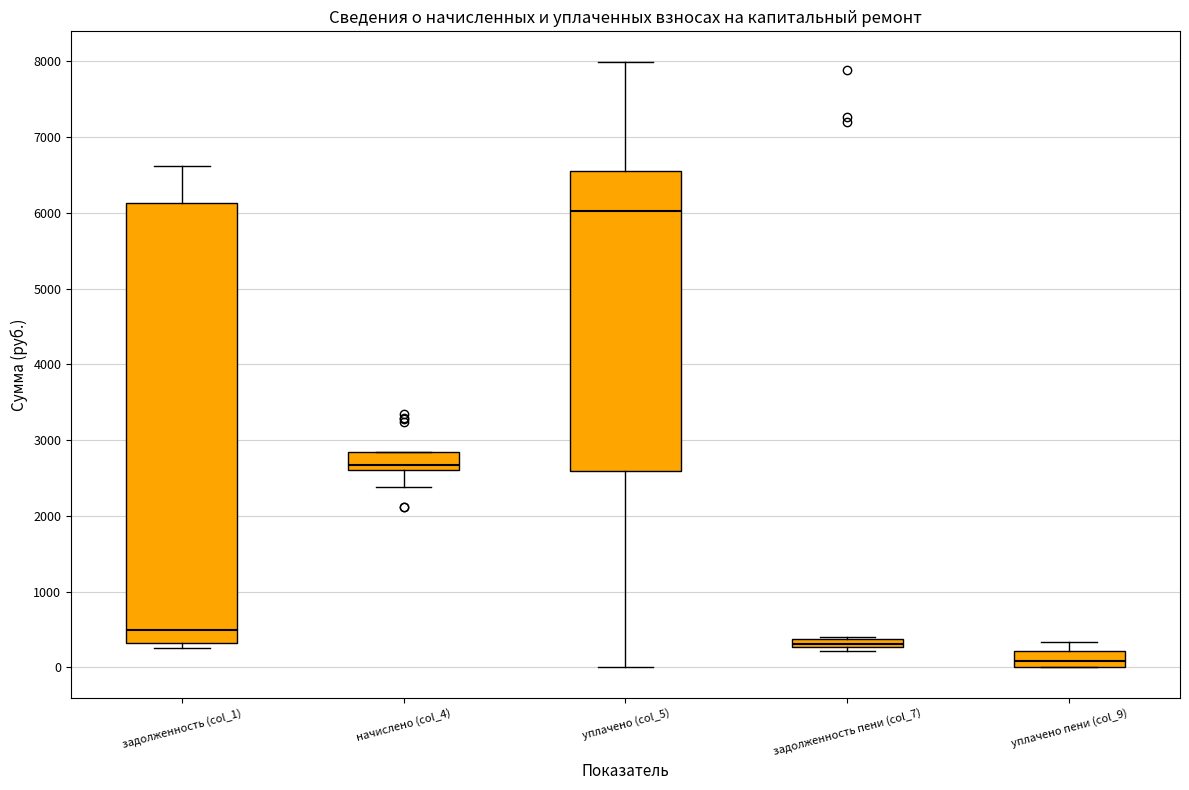

Which box is the tallest, from its lower edge to its upper edge?

задолженность (col_1)